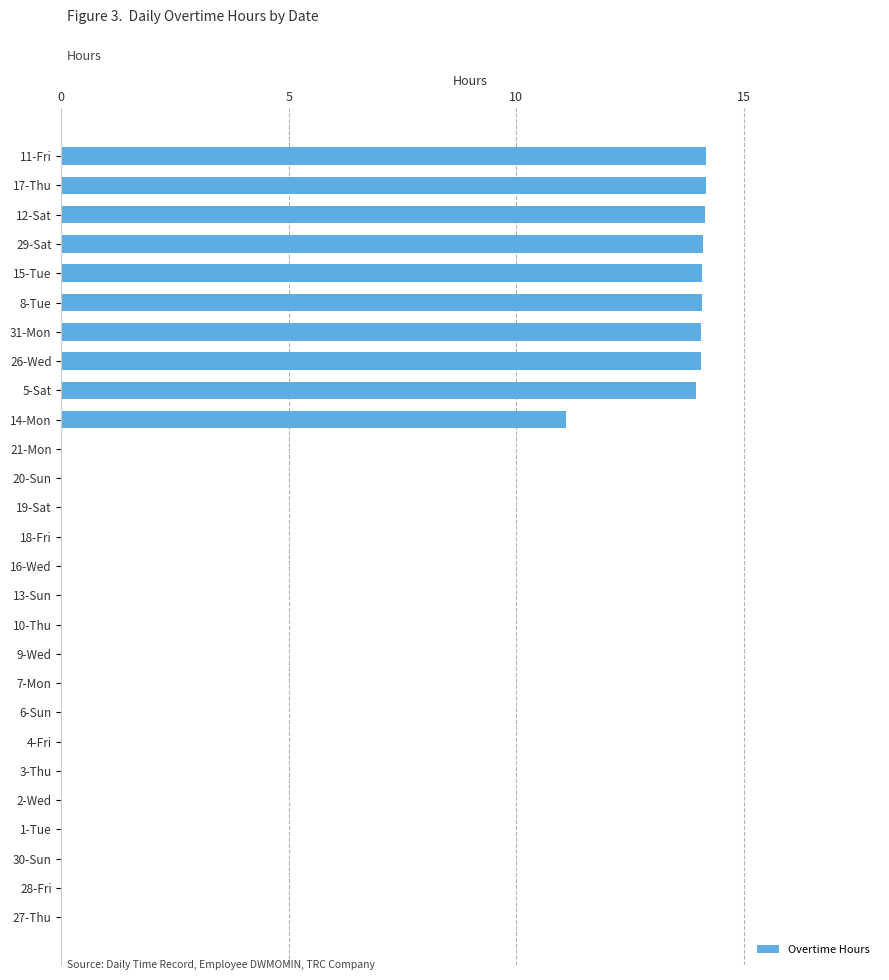

Are the bars horizontal?

Yes